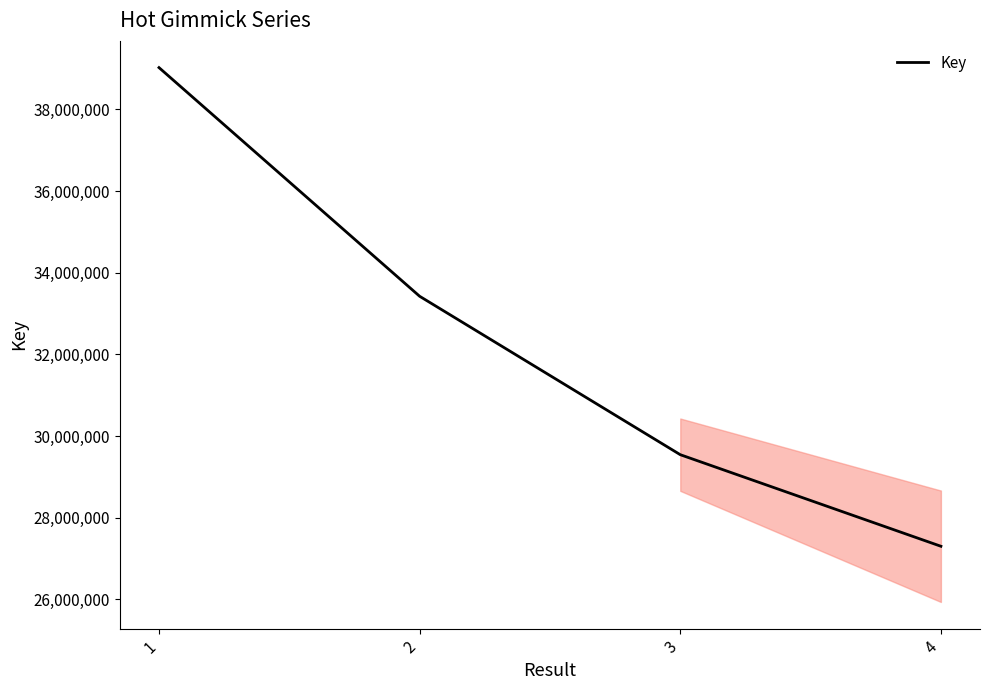

The value at 3 is 29542423. True or false?

True